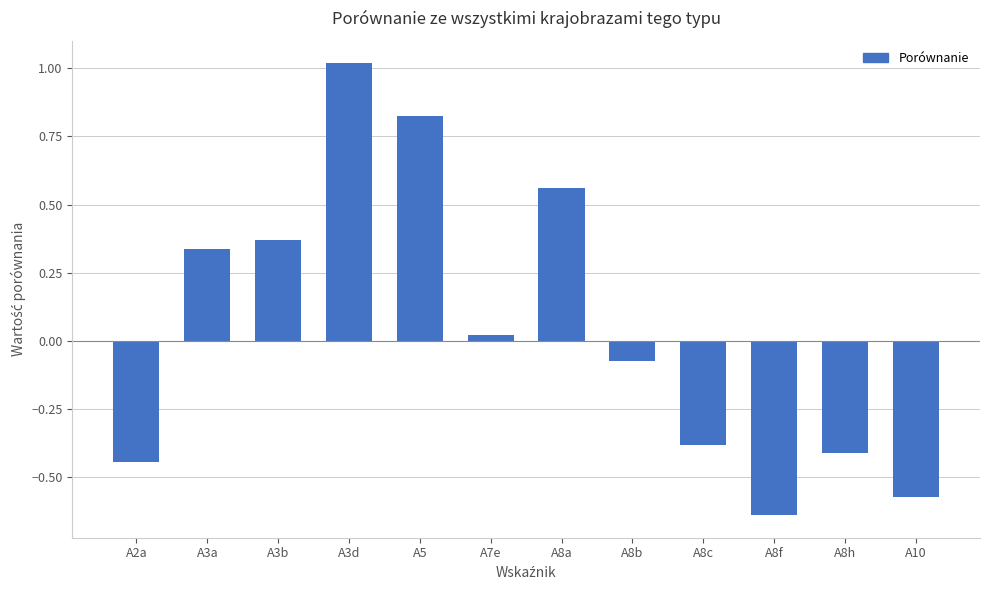

How many values are above zero?

6